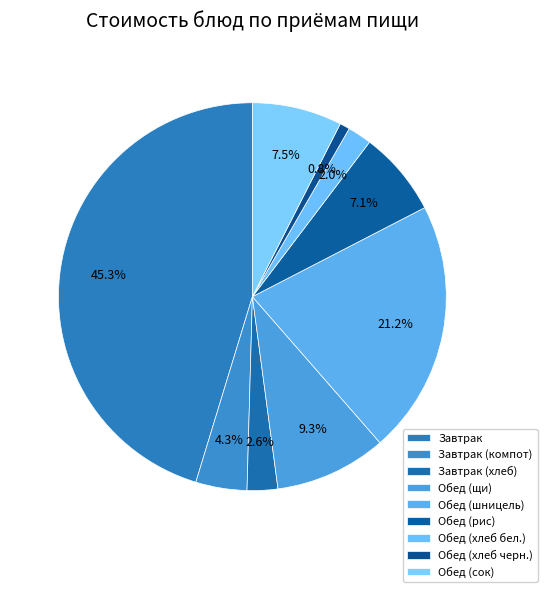

The Завтрак (компот) slice represents 1% of the pie. True or false?

False